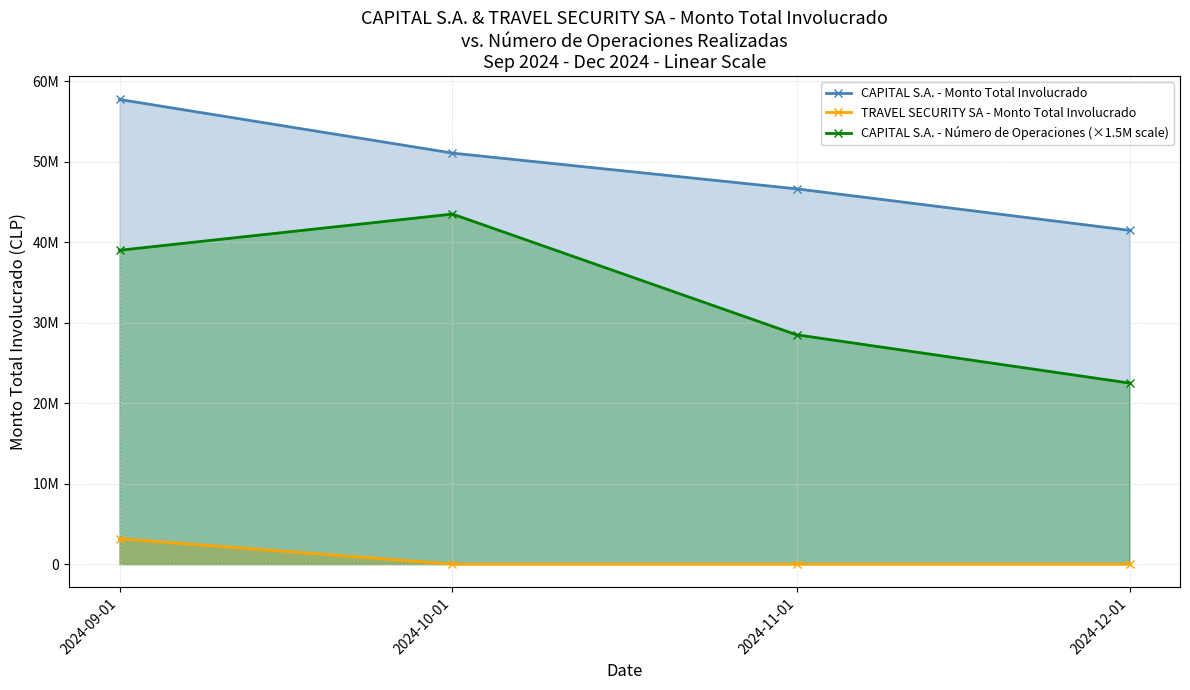

Is the value of CAPITAL S.A. - Monto Total Involucrado at 2024-10-01 greater than the value of TRAVEL SECURITY SA - Monto Total Involucrado at 2024-09-01?

Yes